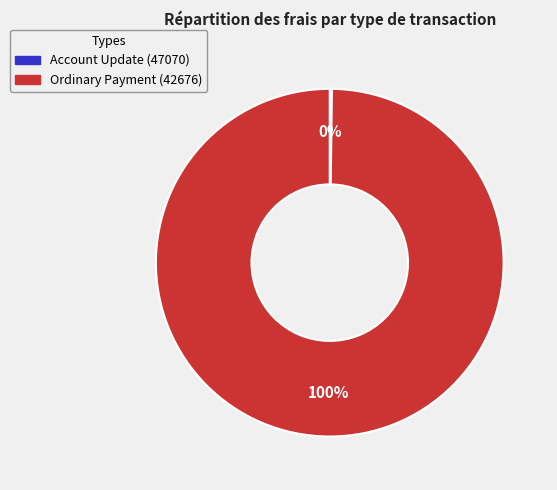

To the nearest percent, what is the average slice percentage?

50%